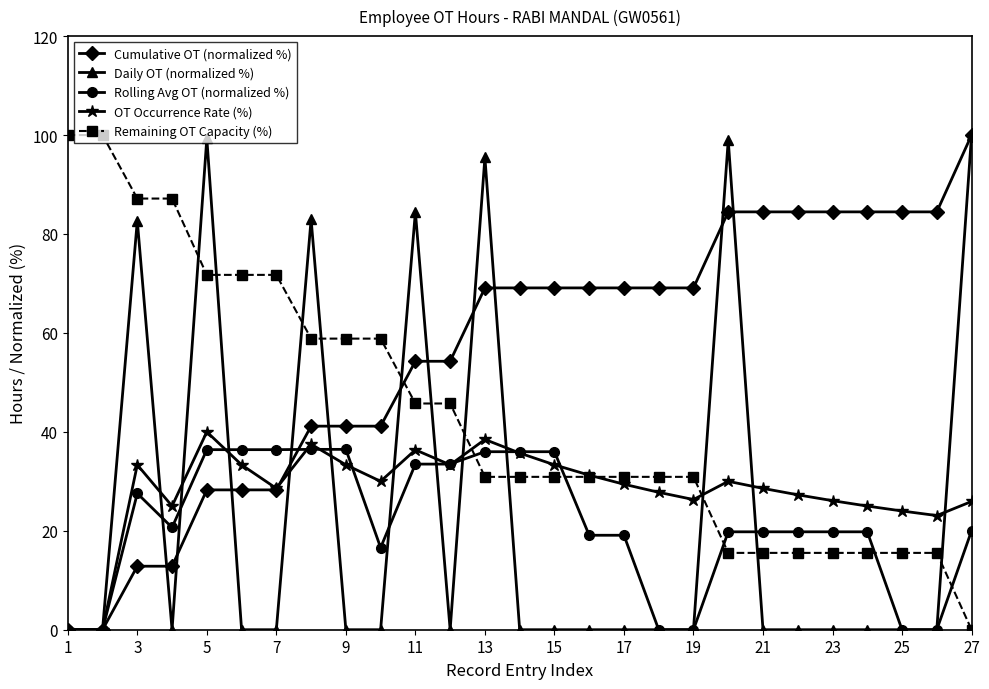

How many series are shown in this chart?

5